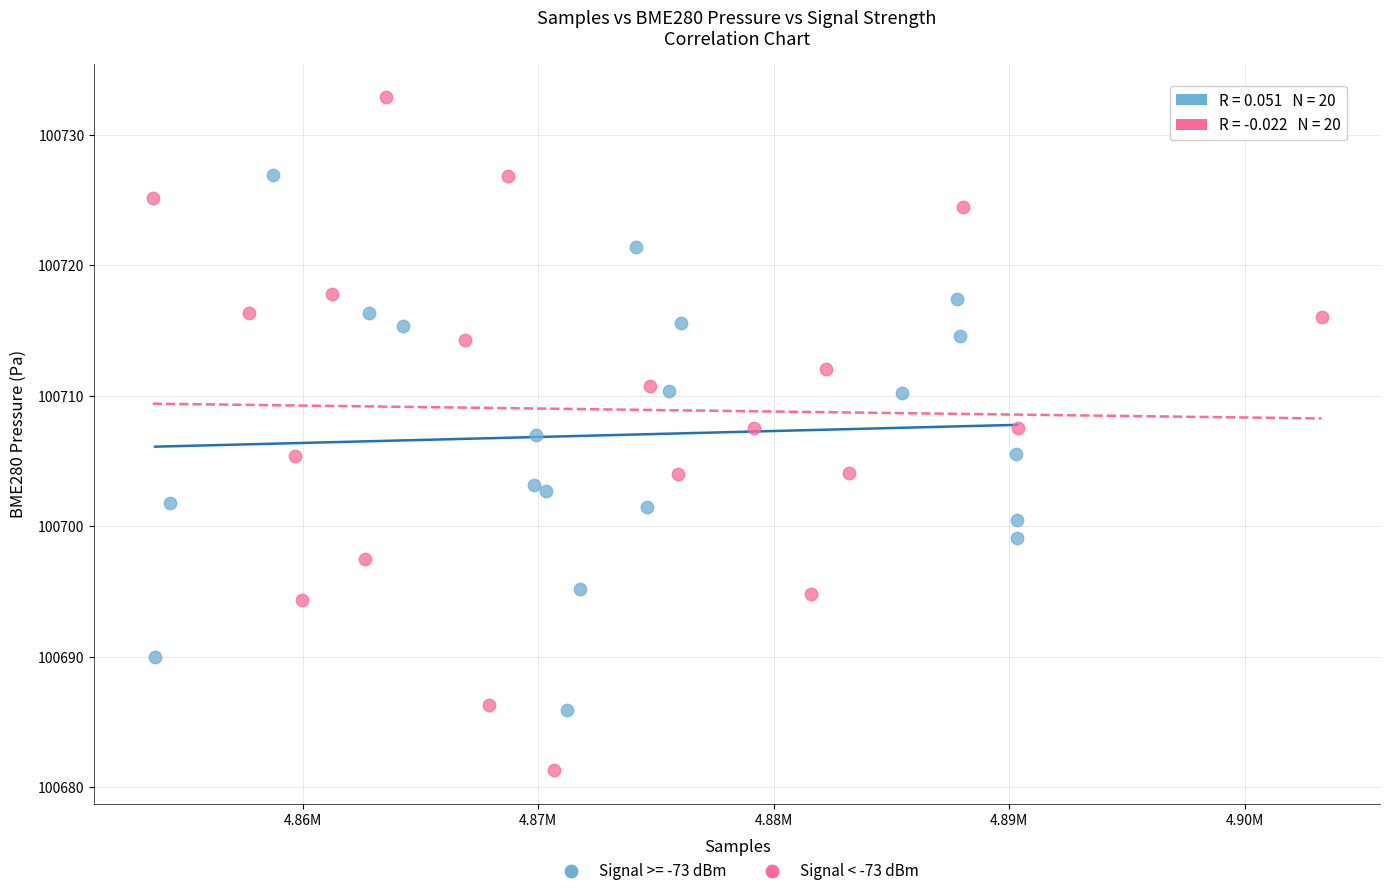

Which series has the largest Y range (max minus min)?

Signal < -73 dBm